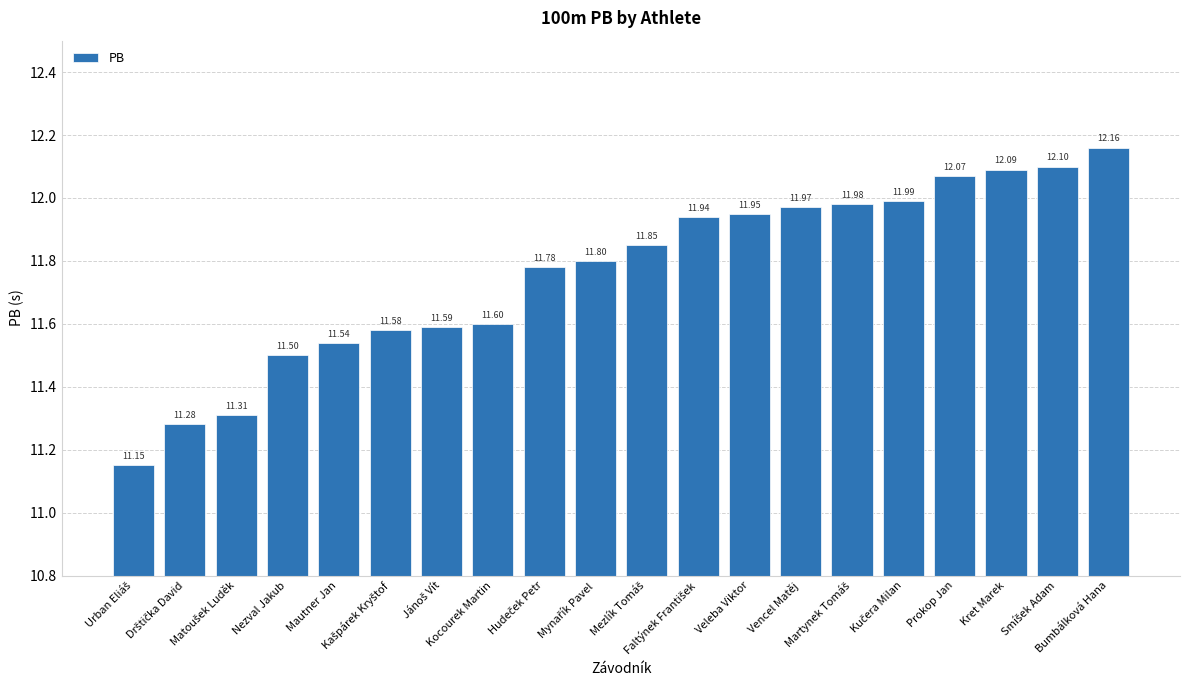

What is the difference between the maximum and minimum values?

1.0